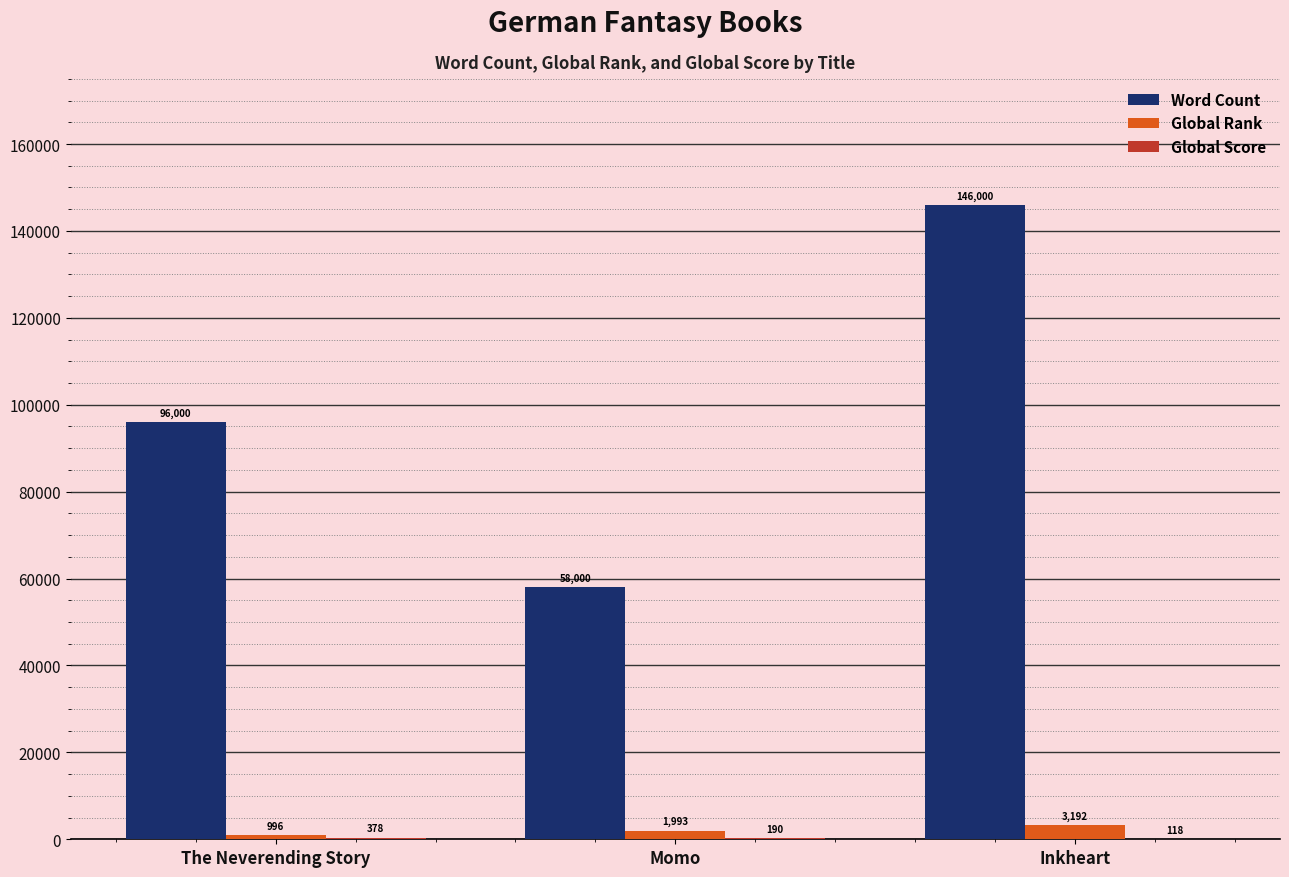

What value does the Word Count series have at Inkheart?

146000